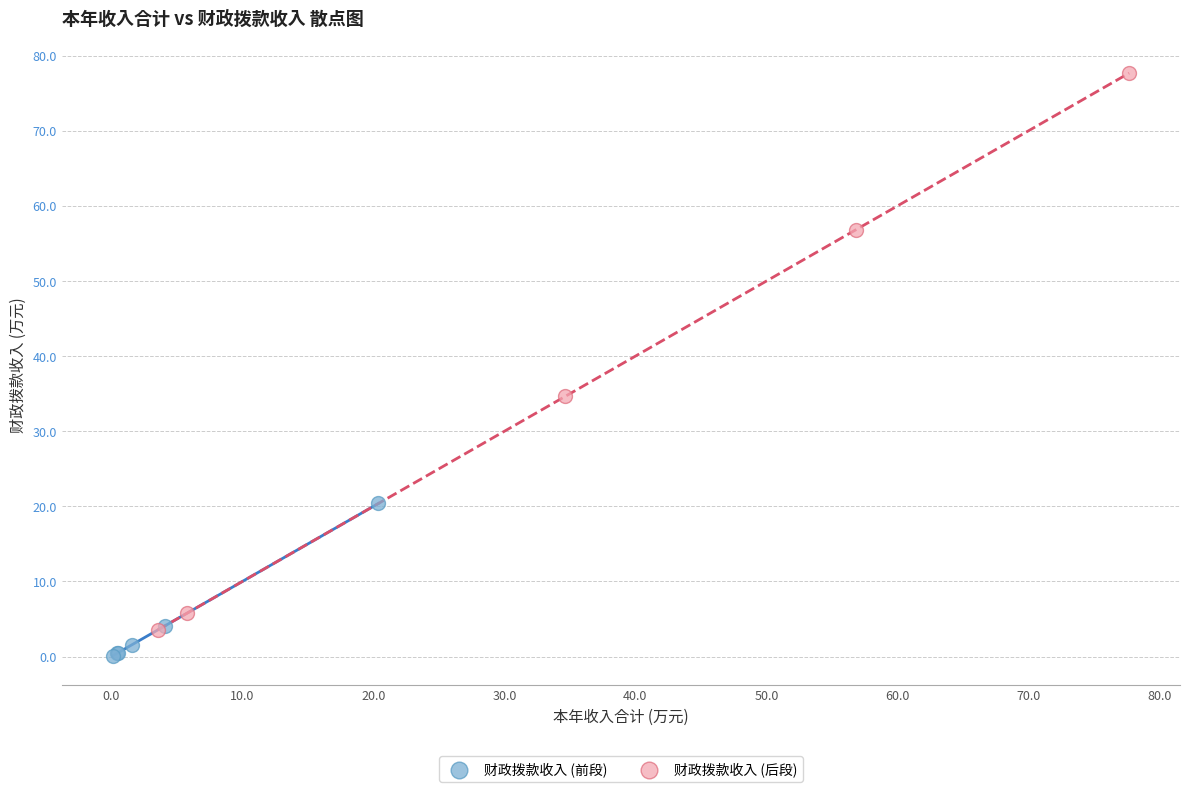

Which series has the widest spread of Y values?

财政拨款收入 (后段)